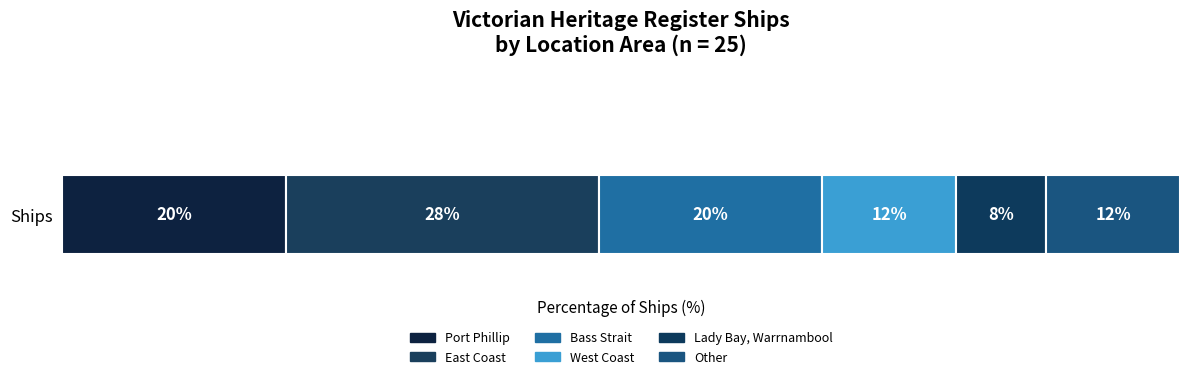

Are the bars grouped side by side (vs. stacked)?

No